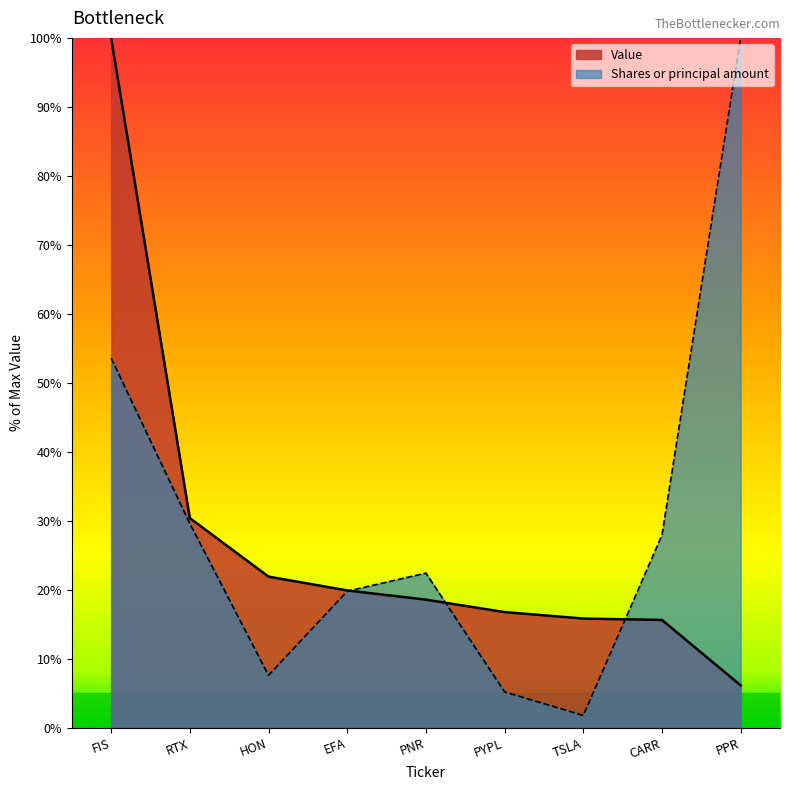

What is the spread (max minus min) of values at TSLA?

14.0